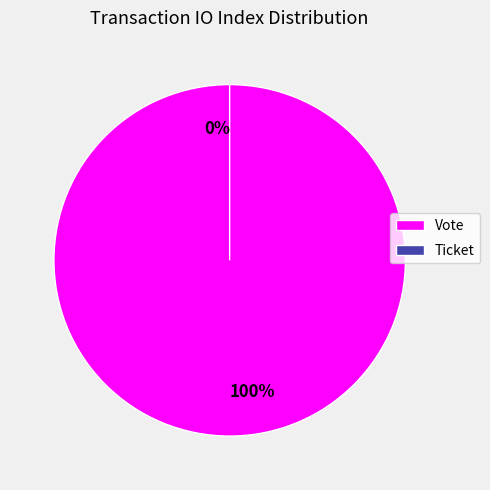

Combined, do Vote and Ticket account for over 50%?

Yes